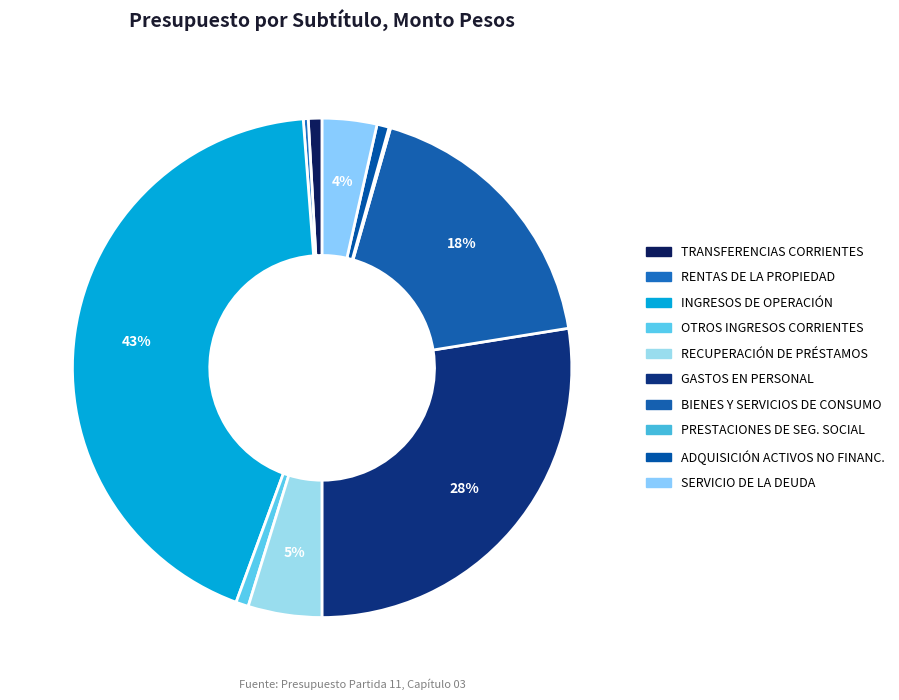

What is the largest slice in the pie chart?

INGRESOS DE OPERACIÓN